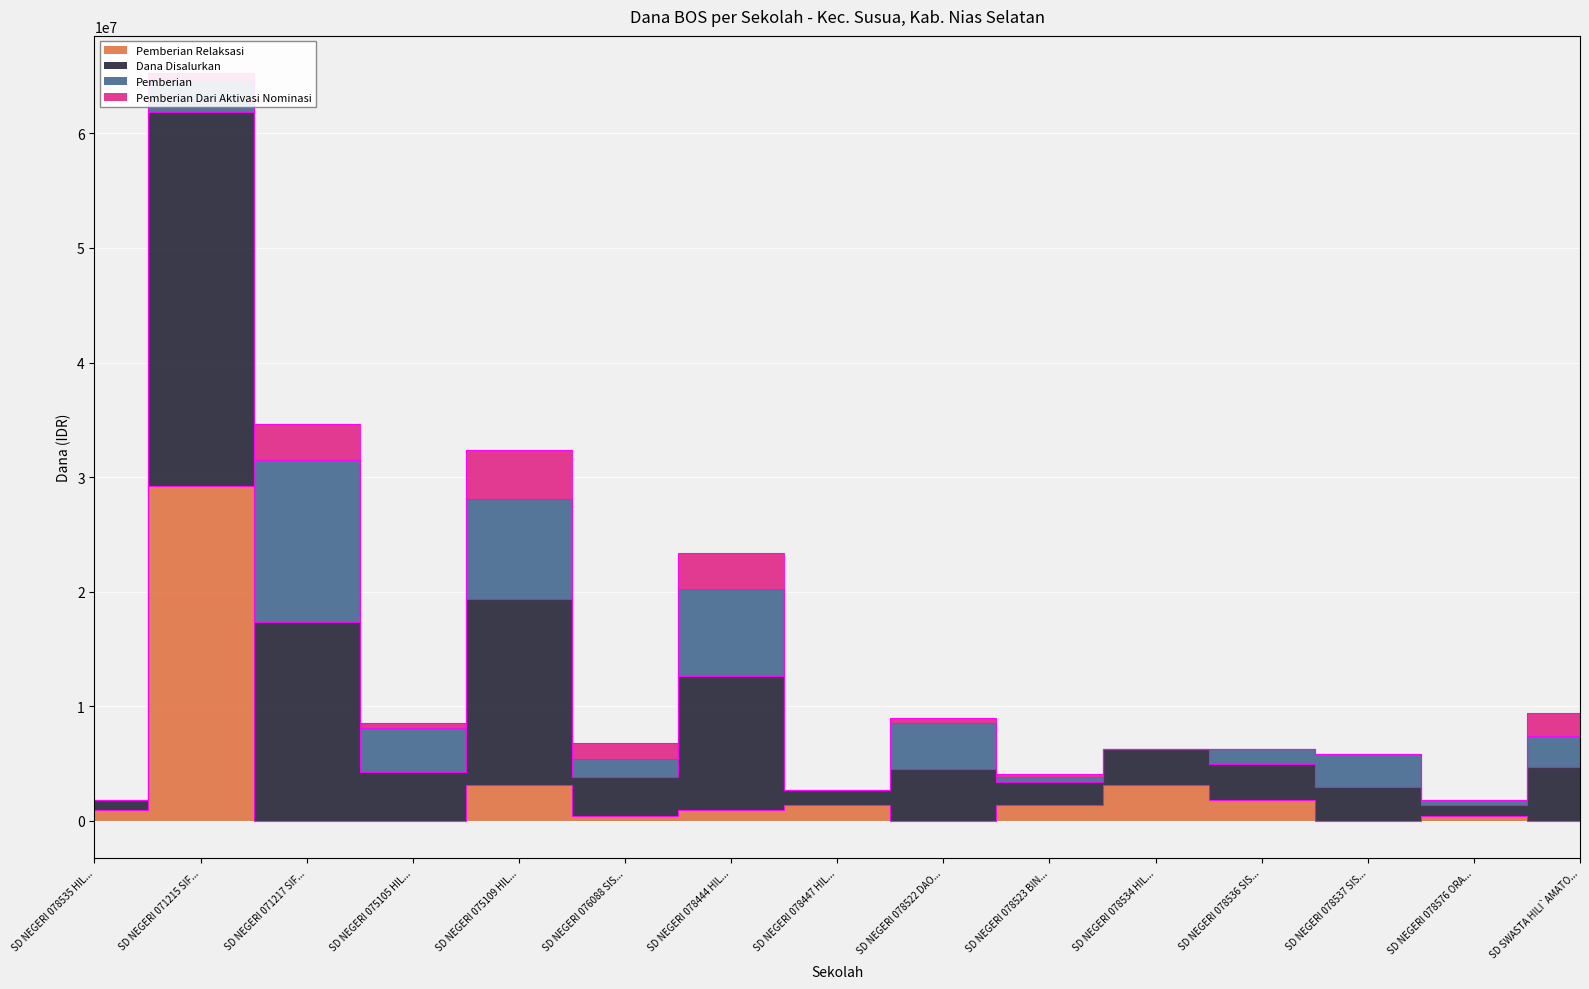

At which category does Siswa Disalurkan reach its first local valley?

SD NEGERI 075105 HIL...